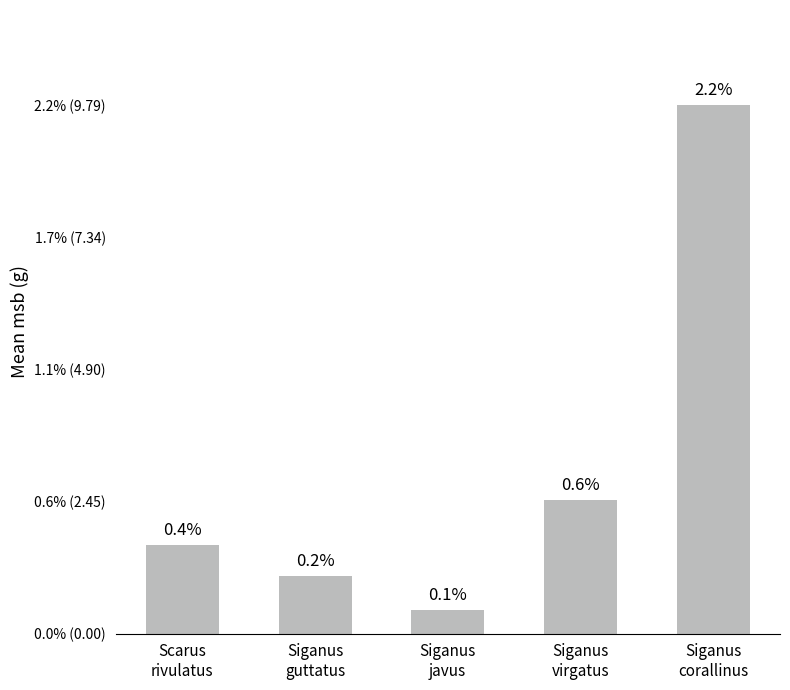

Between Siganus
virgatus and Scarus
rivulatus, which is larger?

Siganus
virgatus